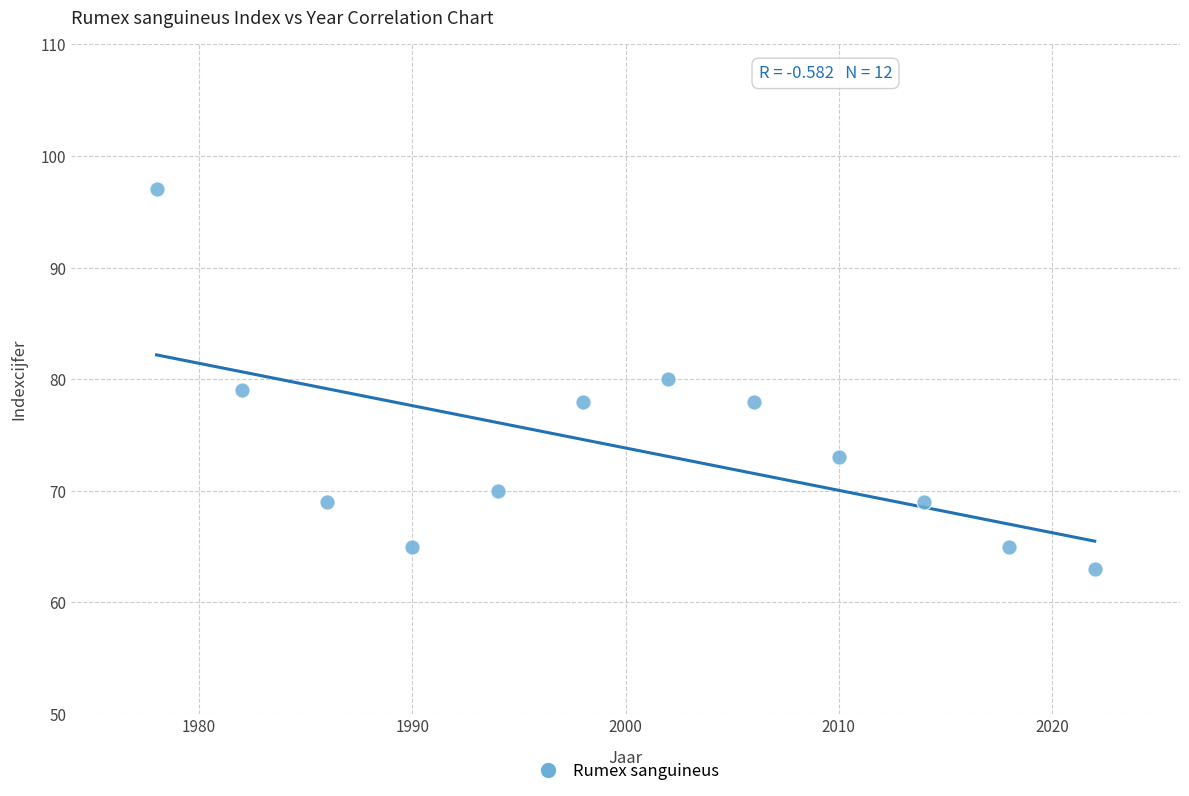

What is the range of Y values (max minus min)?

34